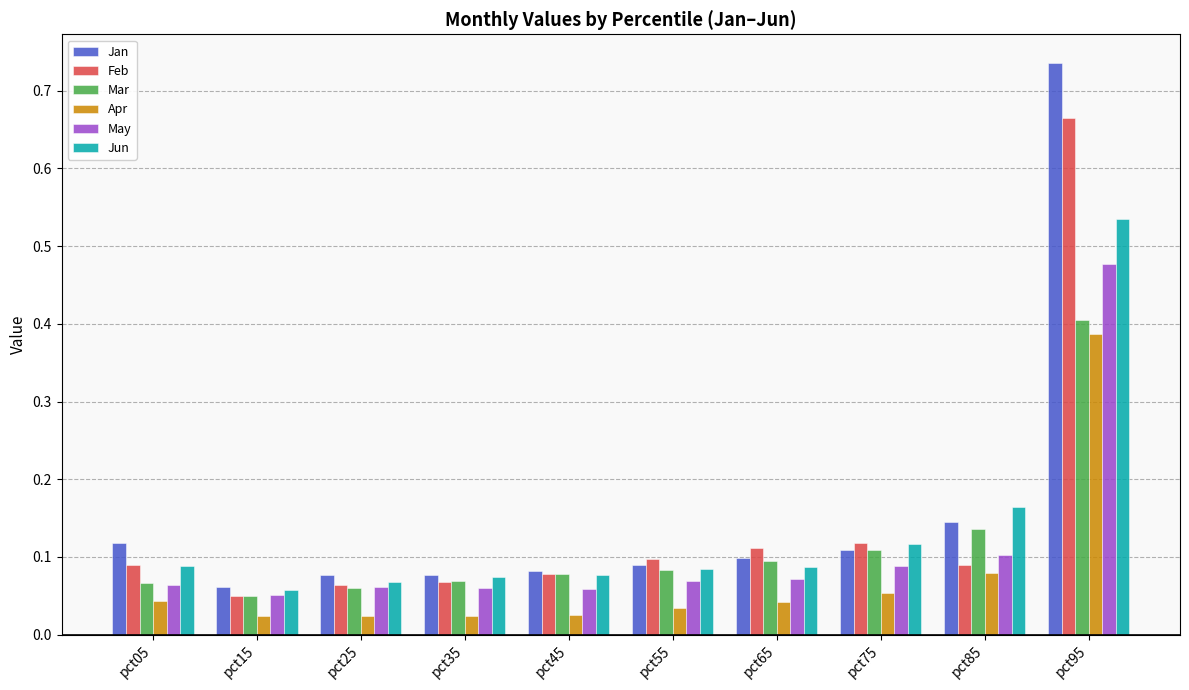

The Jan series shows 0.4 at pct95. True or false?

False